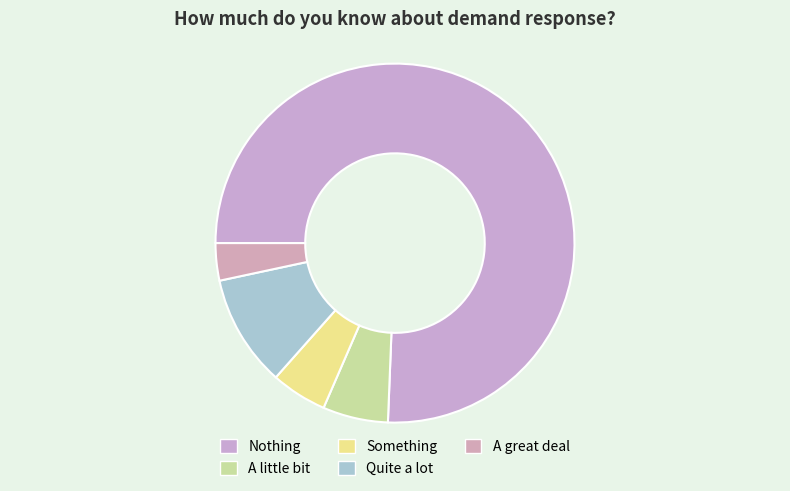

Does Nothing account for over 50% of the chart?

Yes